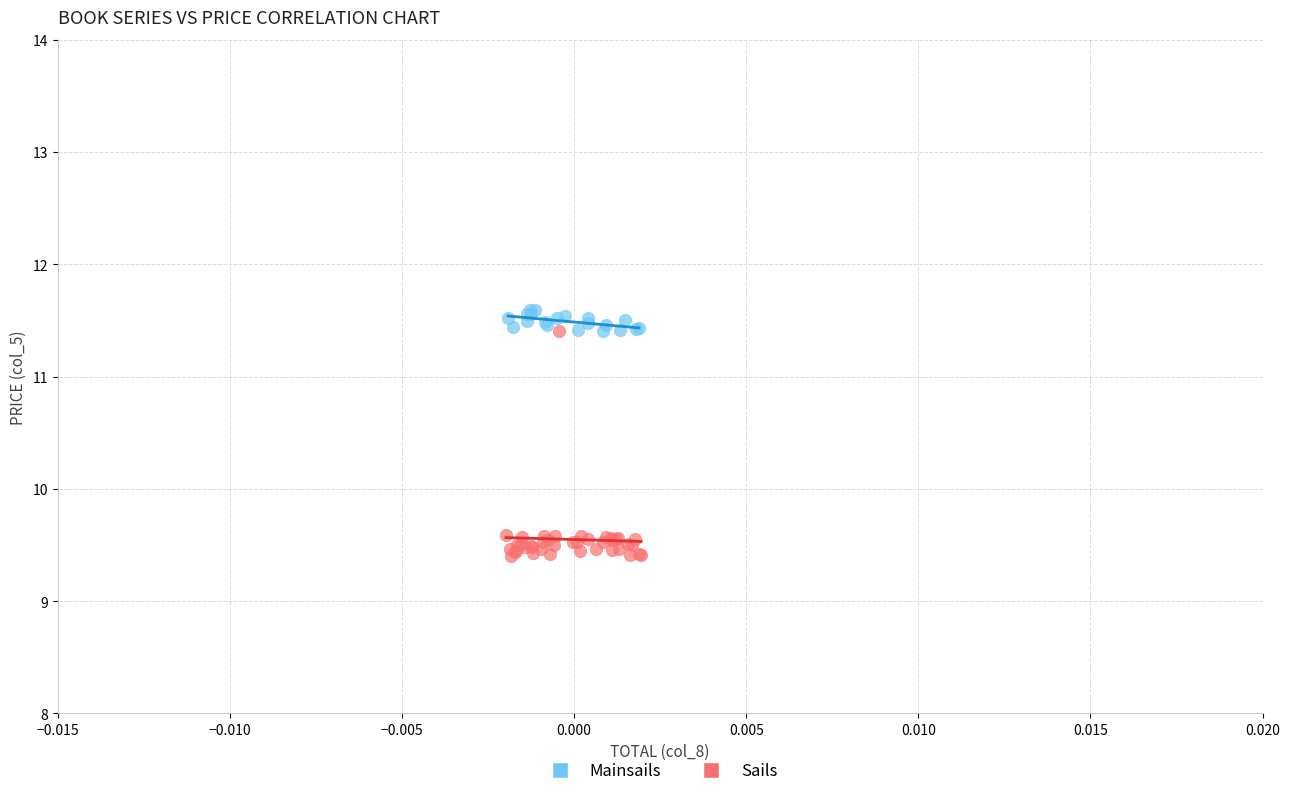

Which series contains the lowest Y value?

Sails